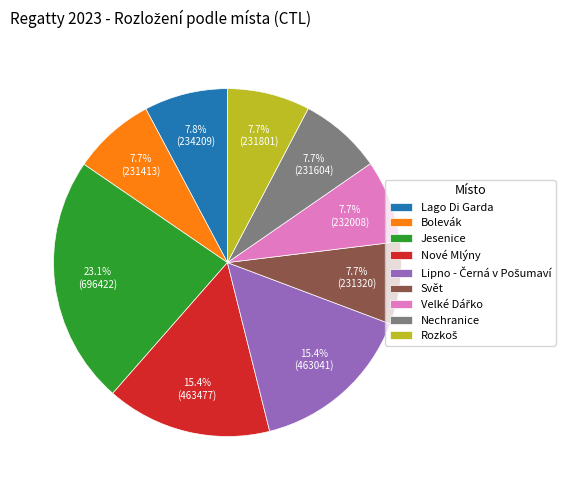

To the nearest percent, what percentage of the pie is Lago Di Garda?

8%